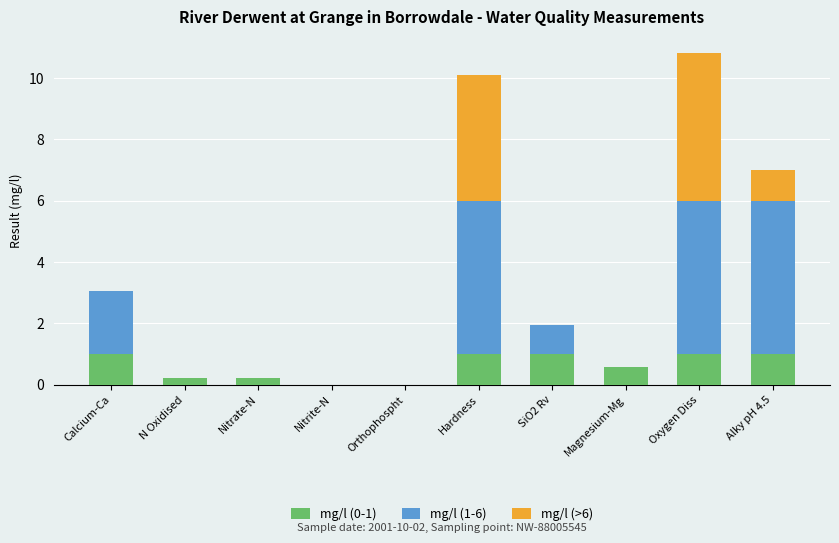

At which category is the sum across all series the highest?

Oxygen Diss